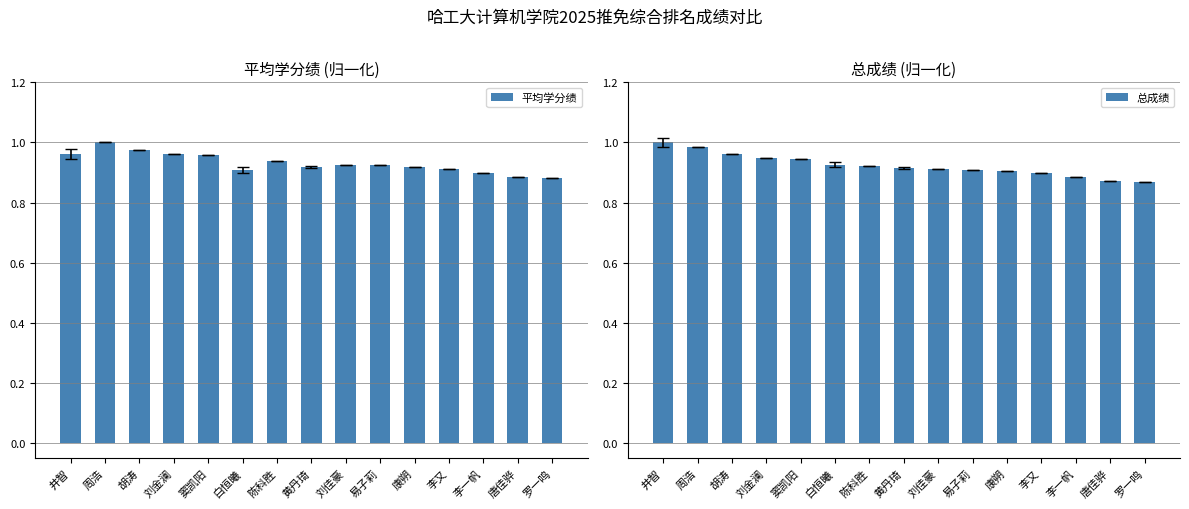

Reading left to right, what are all the values shown in this chart?

平均学分绩: 井智=1.0	周浩=1.0	胡涛=1.0	刘金澜=1.0	窦凯阳=1.0	白恒曦=0.9	陈科胜=0.9	黄丹琦=0.9	刘佳豪=0.9	易子莉=0.9	康朔=0.9	李又=0.9	李一帆=0.9	唐佳骅=0.9	罗一鸣=0.9
总成绩: 井智=1.0	周浩=1.0	胡涛=1.0	刘金澜=0.9	窦凯阳=0.9	白恒曦=0.9	陈科胜=0.9	黄丹琦=0.9	刘佳豪=0.9	易子莉=0.9	康朔=0.9	李又=0.9	李一帆=0.9	唐佳骅=0.9	罗一鸣=0.9